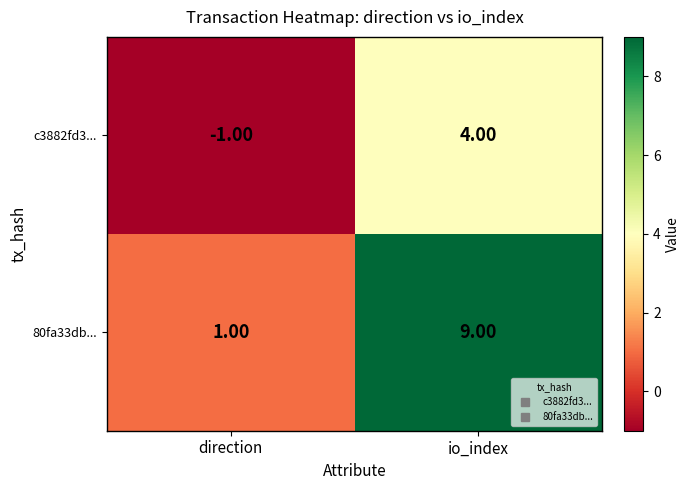

What is the difference between the maximum and minimum values in the 80fa33db... series?

8